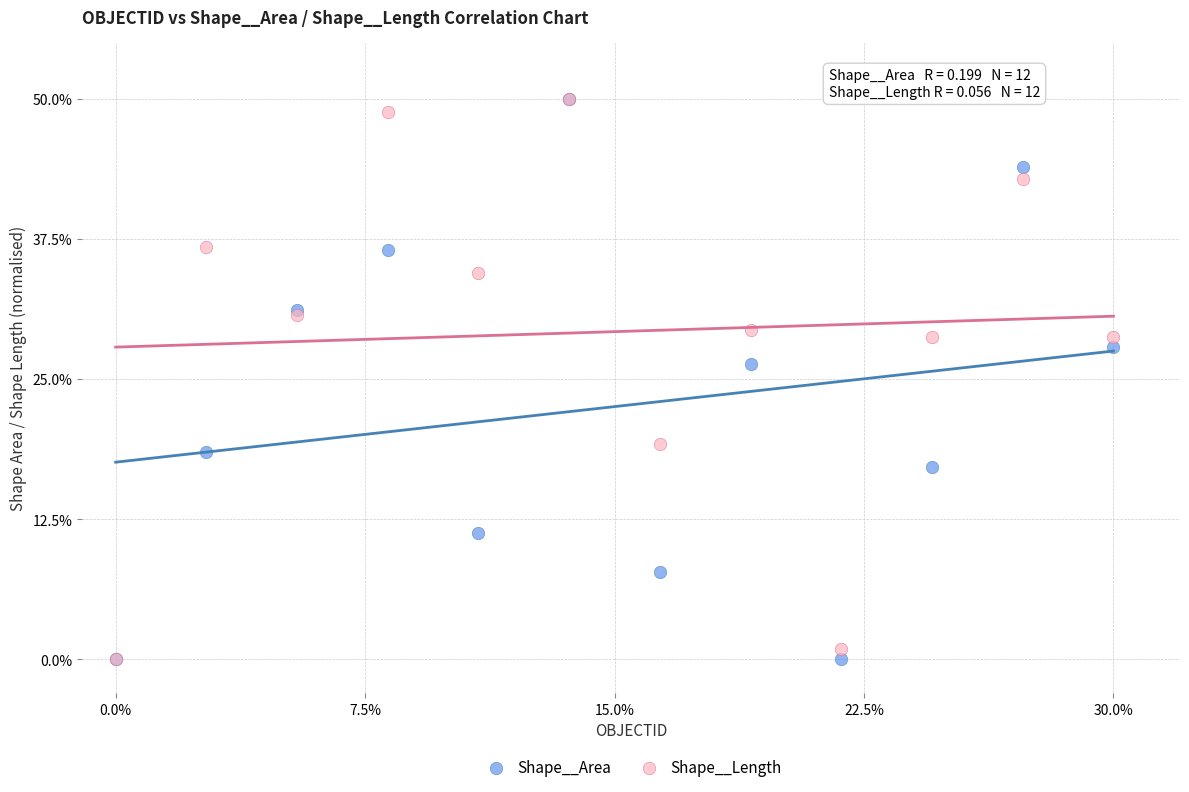

In the Shape__Length series, what Y value is closest to 25?

28.7